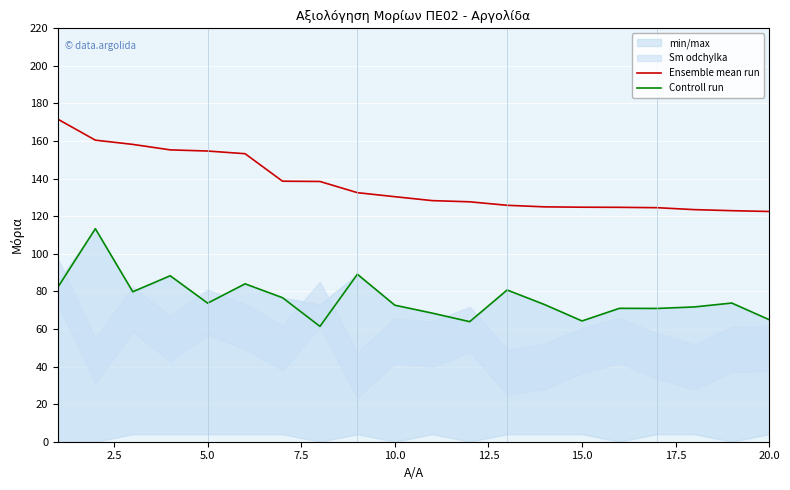

List the series in order of their peak value, highest first.

Ensemble mean run, Controll run